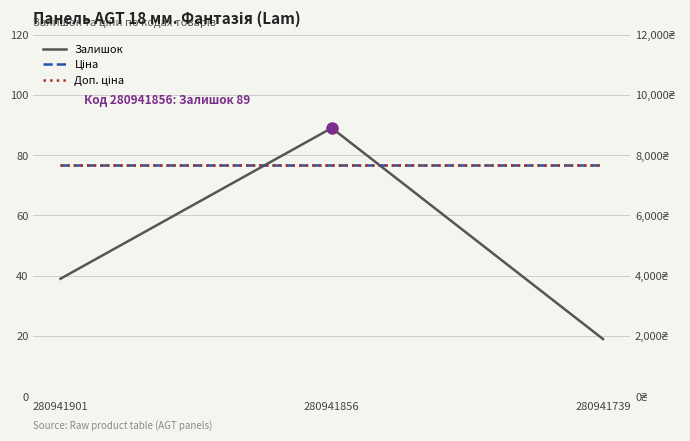

Is this an area chart (filled region under the line)?

No